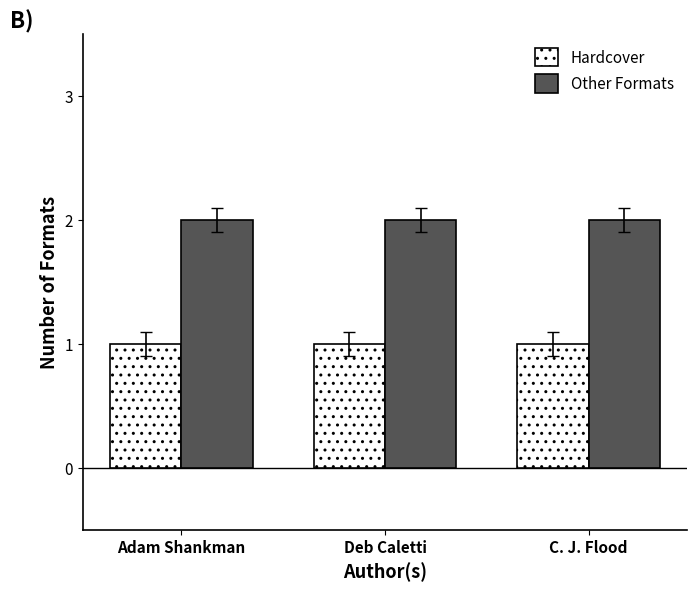

What is the total value across all series at C. J. Flood?

3